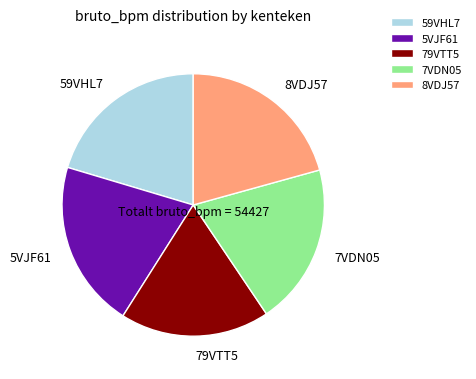

Does 5VJF61 account for over 50% of the chart?

No